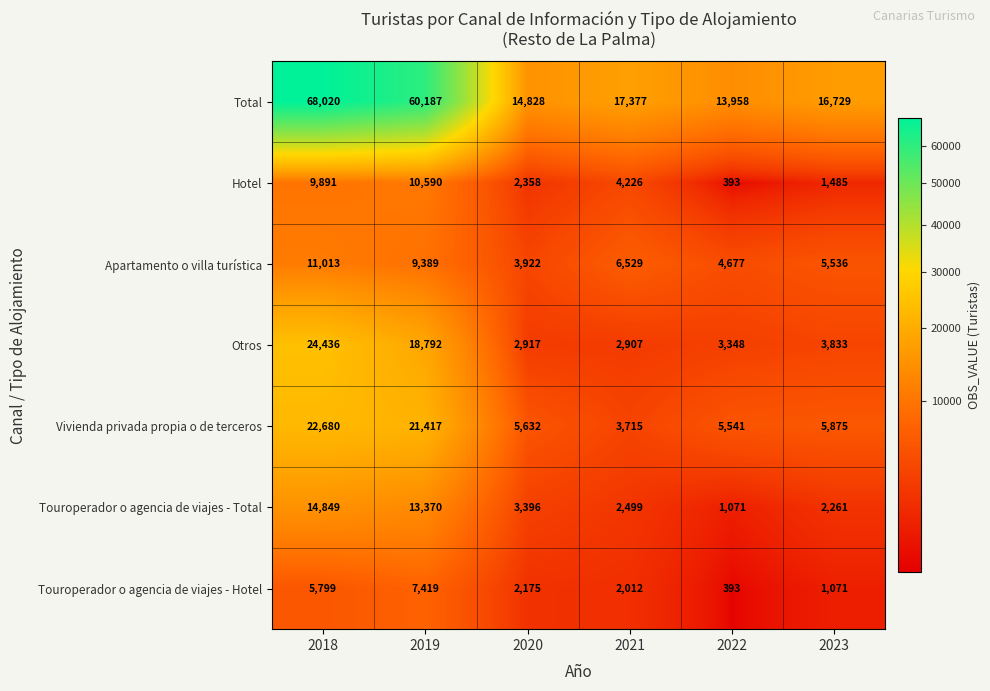

At which label does Hotel first exceed 4226?

2018